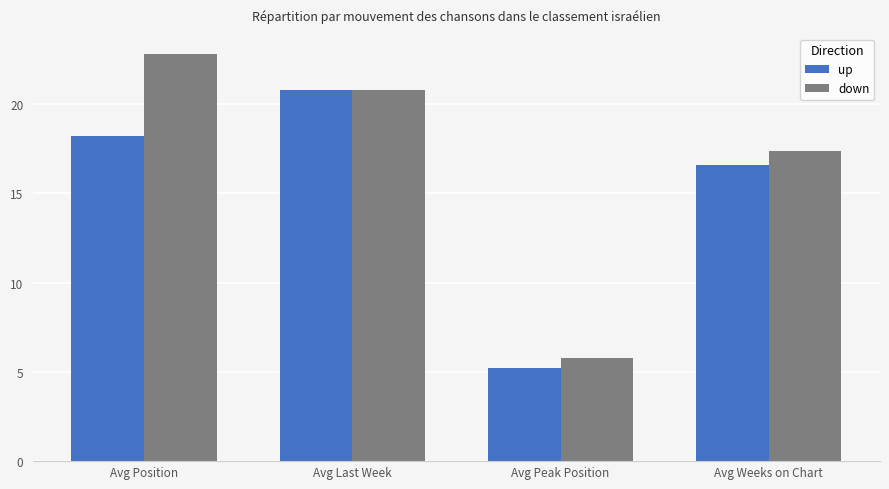

What is the difference between the down values at Avg Weeks on Chart and Avg Last Week?

3.4